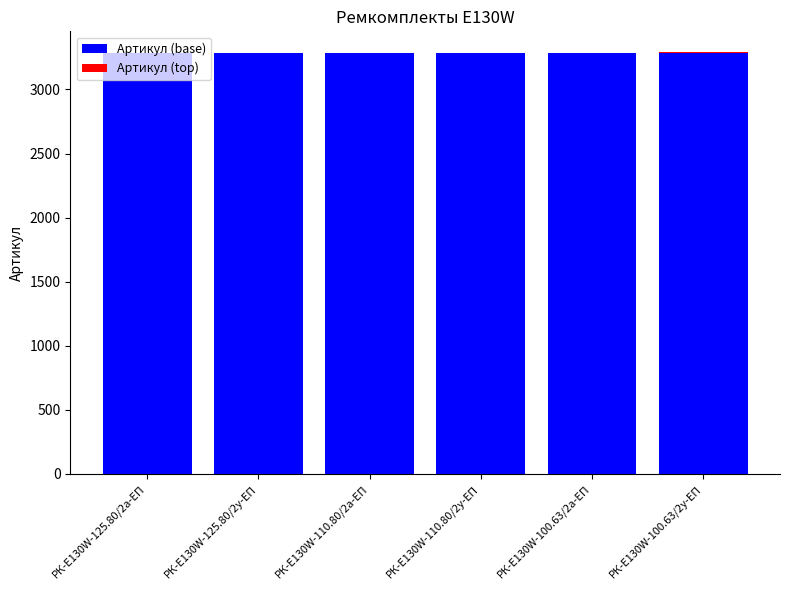

What is the highest value of the Артикул (base) series?

3286